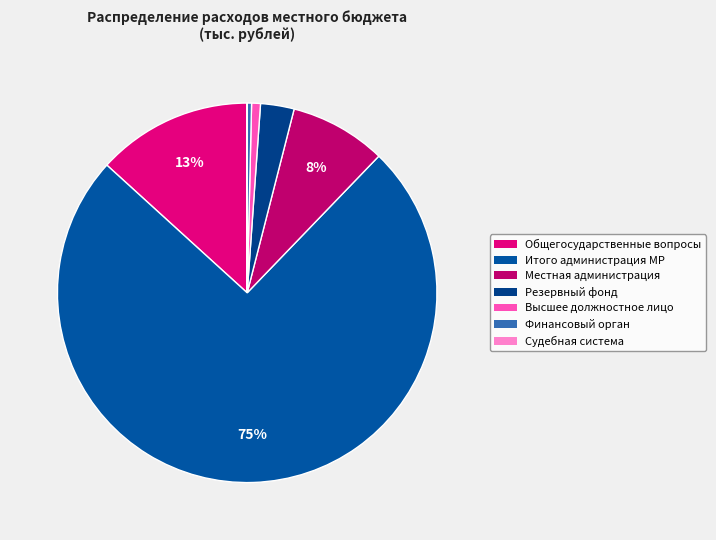

What is the largest slice in the pie chart?

Администрация МР